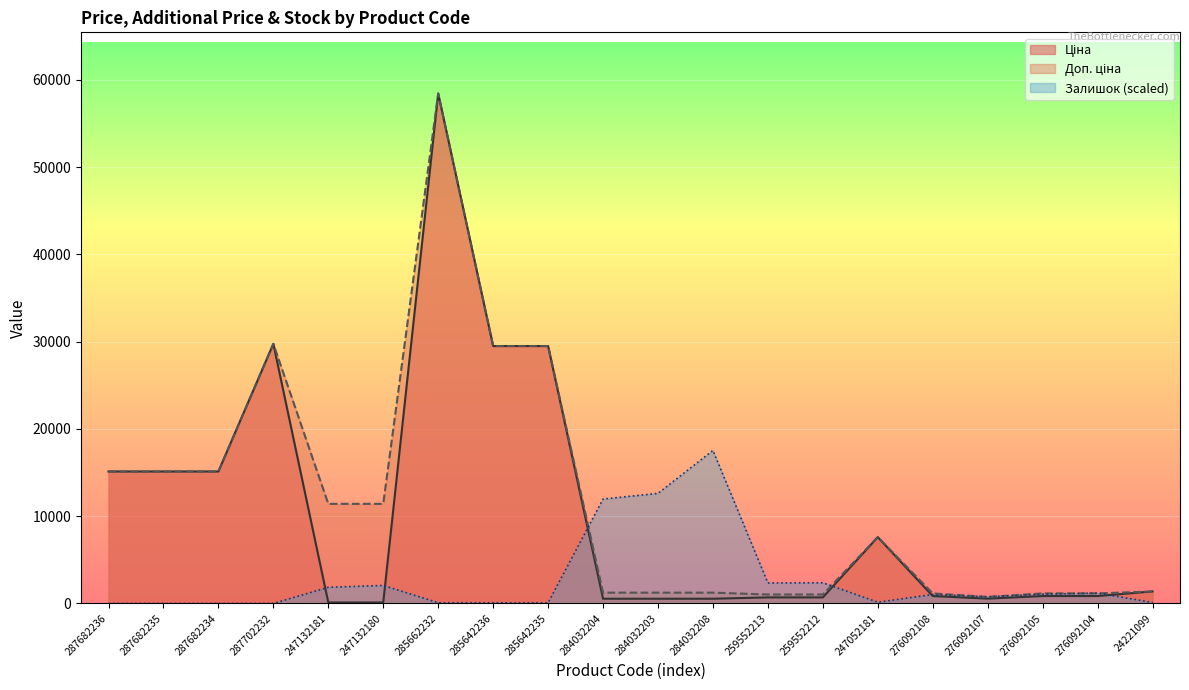

Where is the first local maximum for Доп. ціна?

287702232